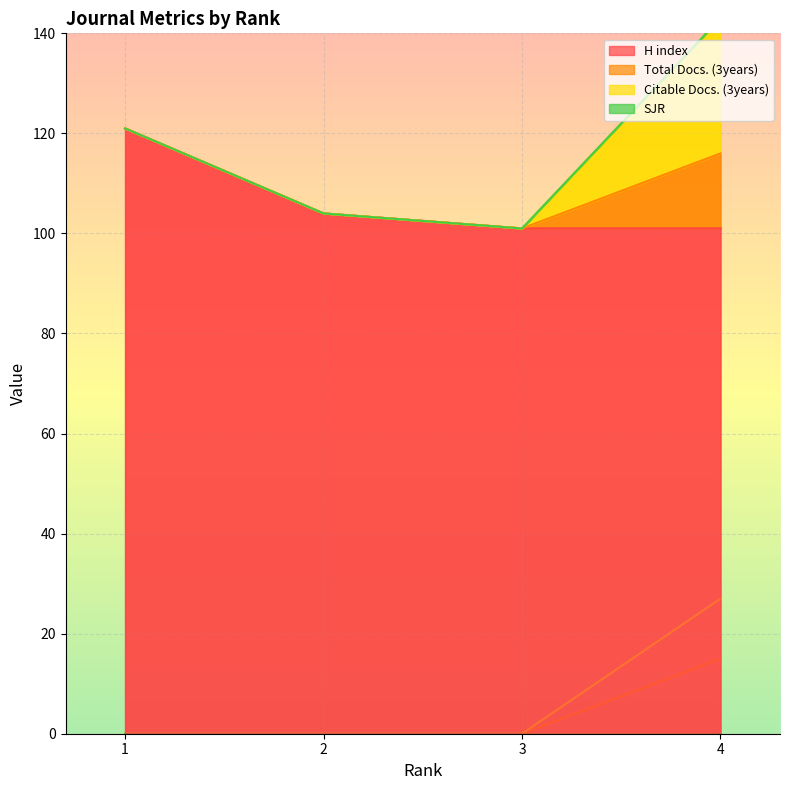

At which label does H index first exceed 104?

1